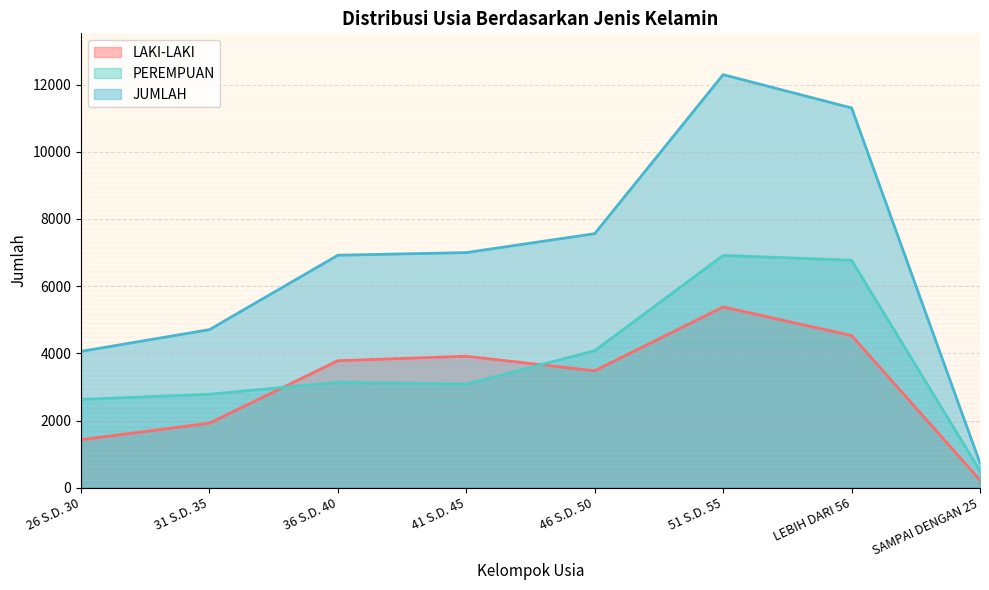

Which series has the largest range (max minus min)?

JUMLAH